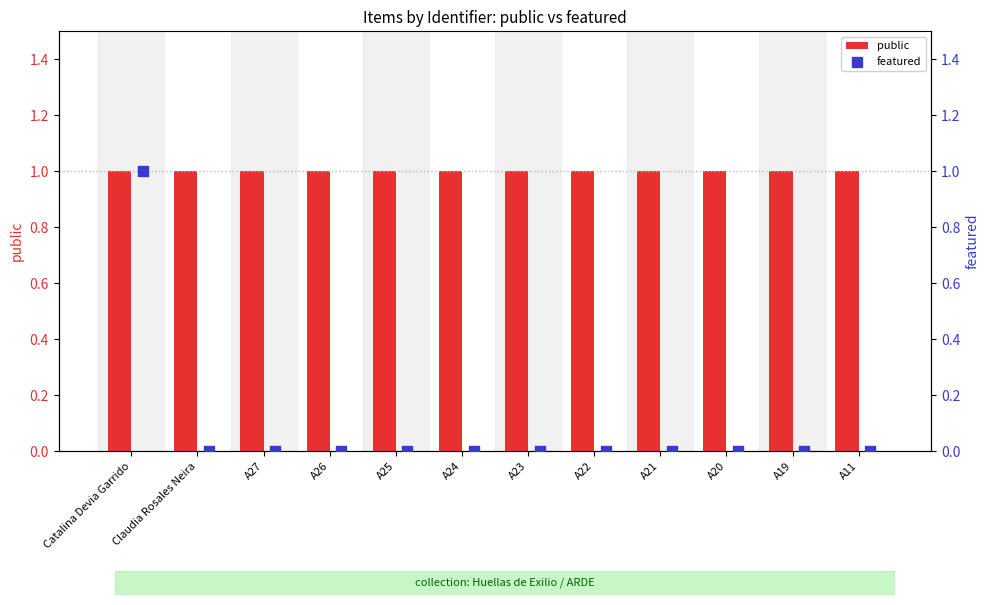

Which series has the widest spread of Y values?

featured